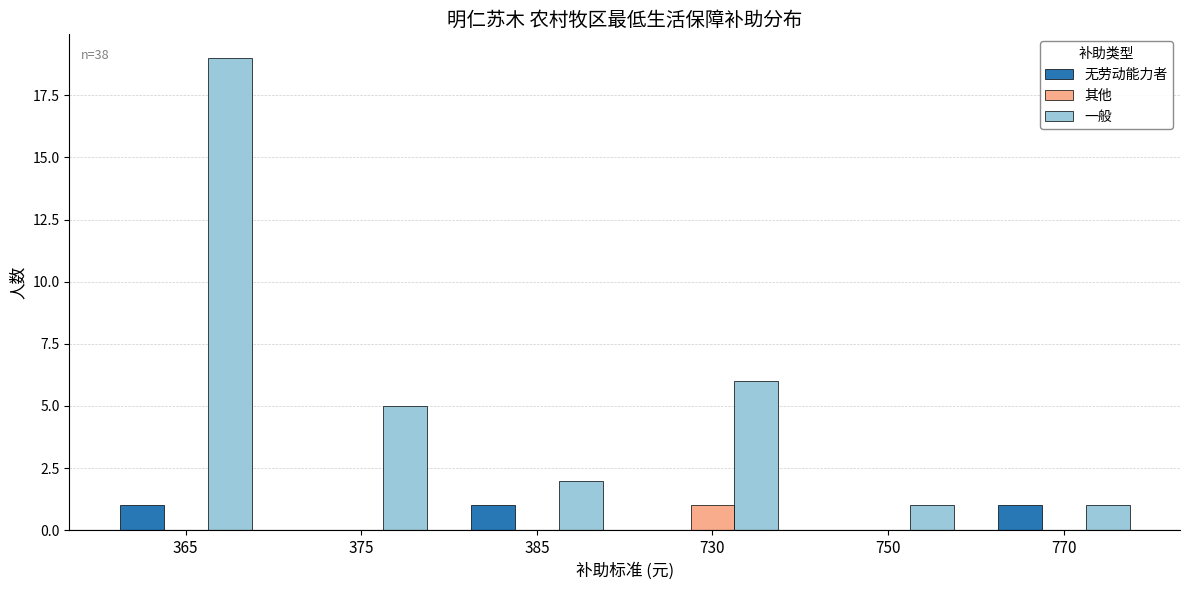

True or false: 无劳动能力者 has a value of 0 at 750.

True